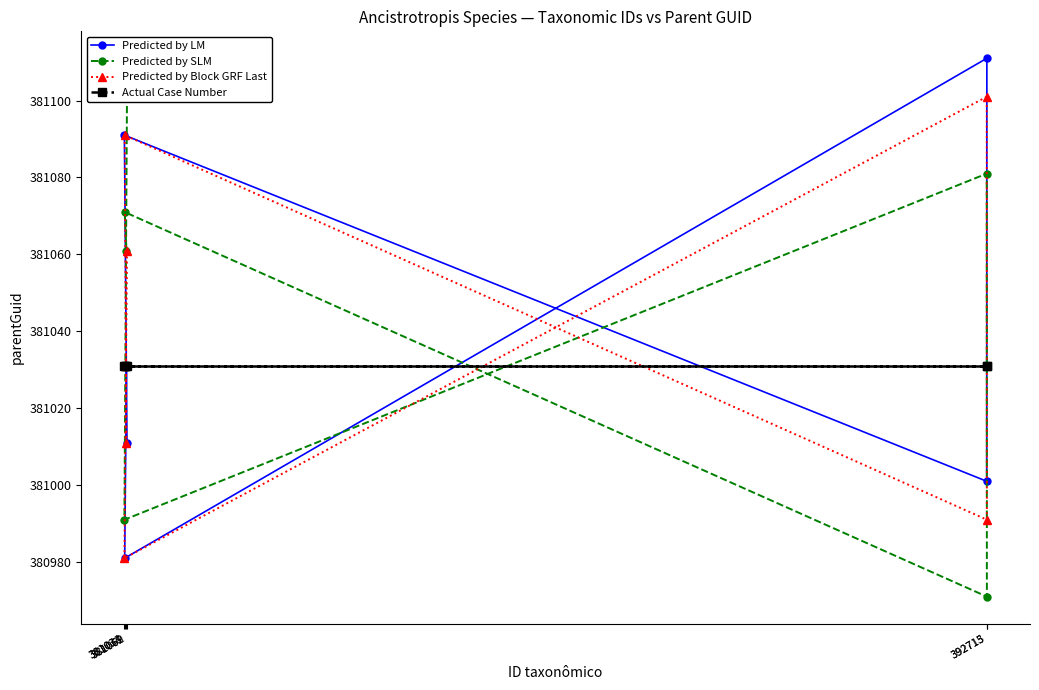

What is the difference between the second highest and minimum values in the Predicted by SLM series?

110